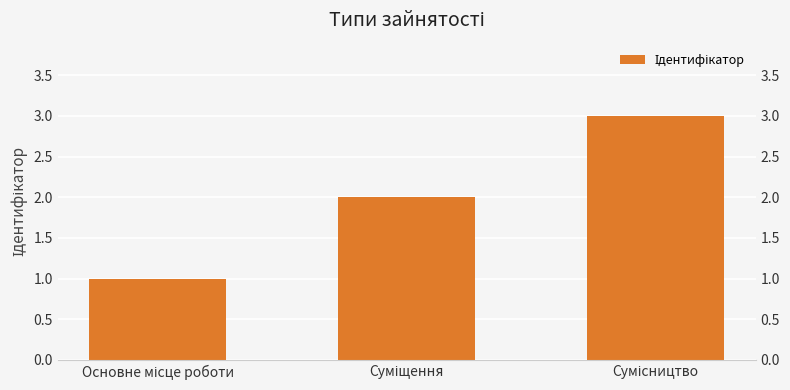

Which label corresponds to the largest value in the chart?

Сумісництво